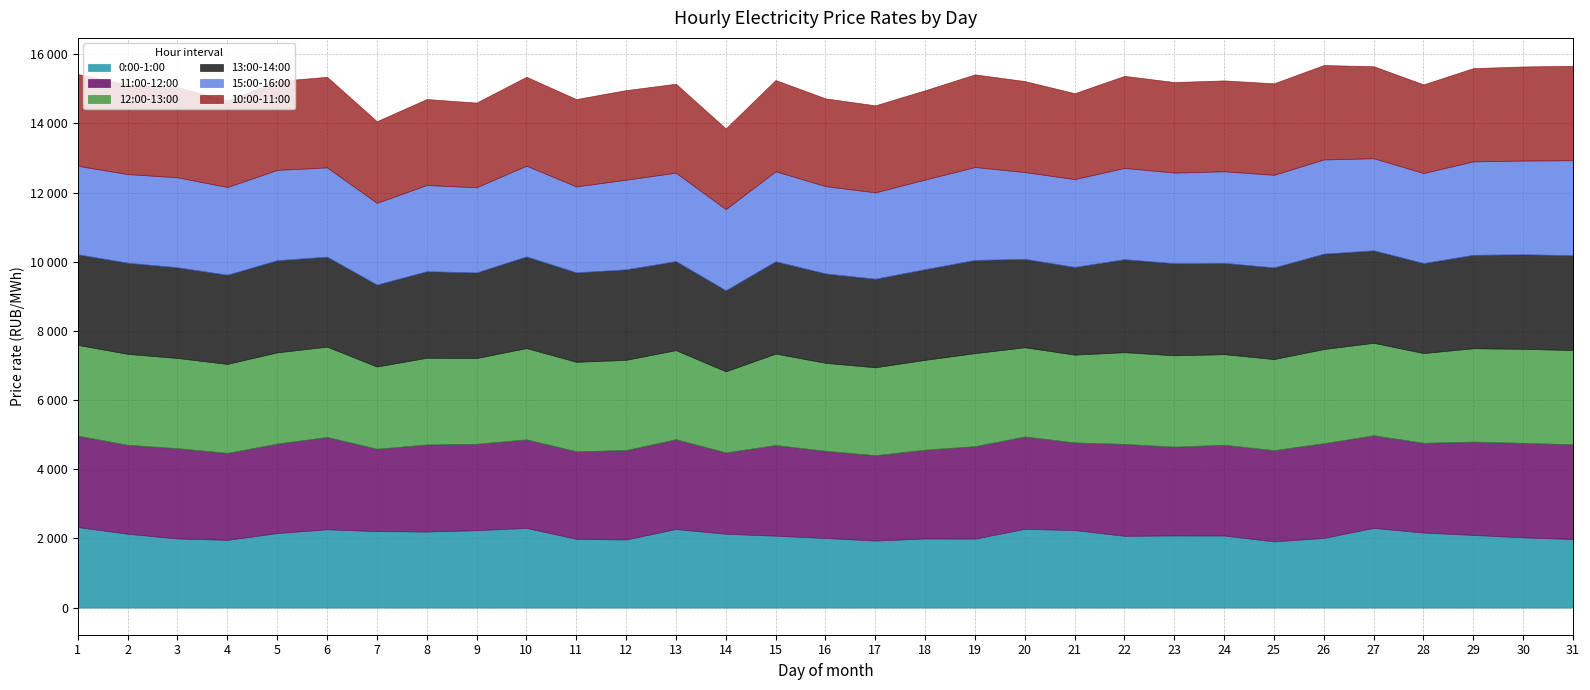

The value of 15:00-16:00 at 15 is 2599.4. True or false?

True